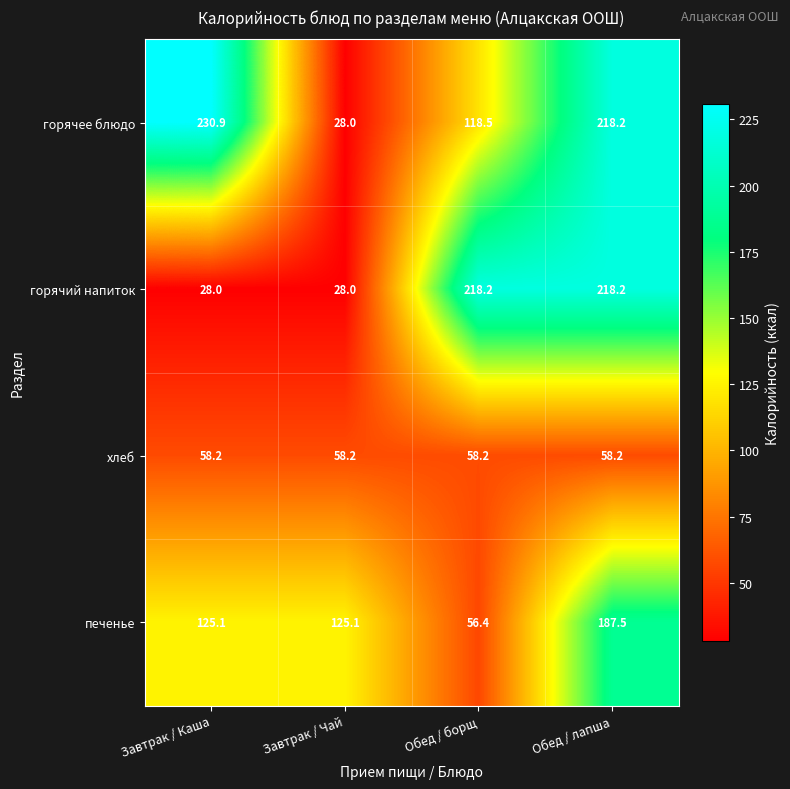

How many series are shown in this chart?

4